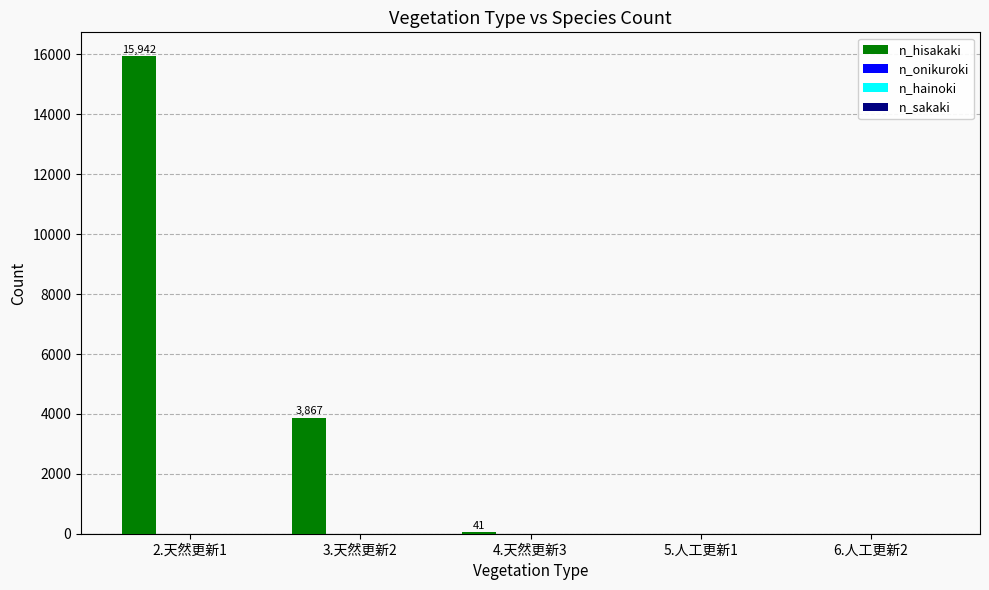

What is the sum of all values?

19850